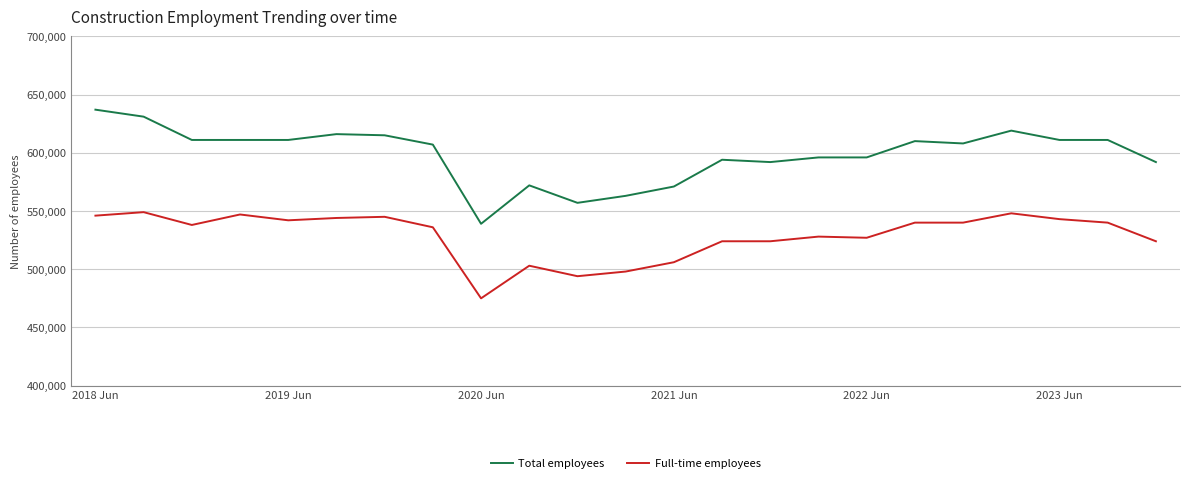

List the series in order of their overall mean, lowest first.

Full-time employees, Total employees